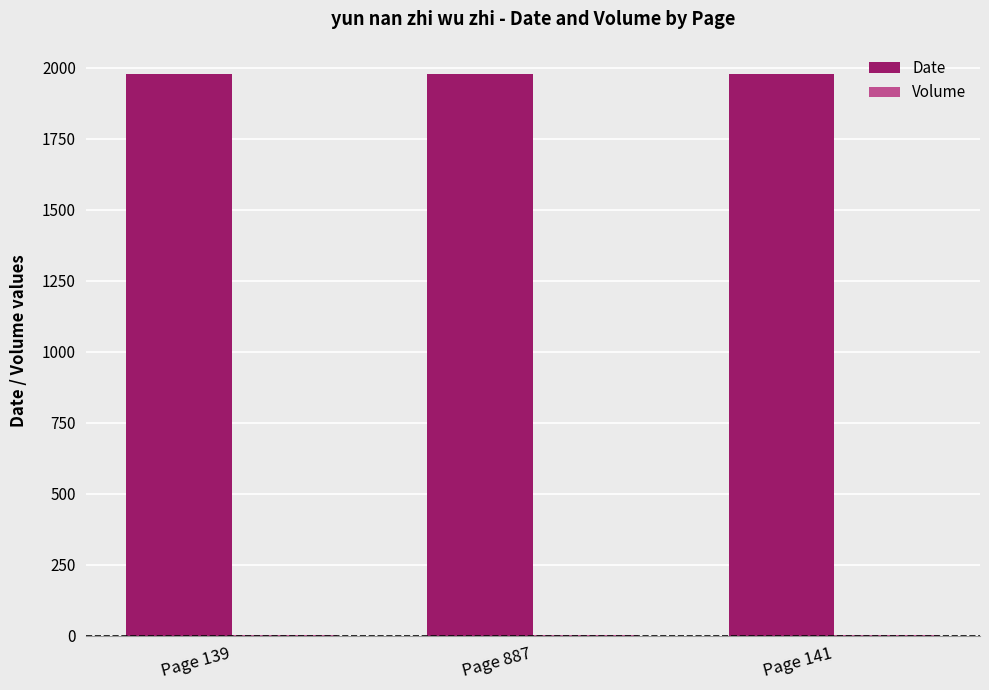

What is the maximum value shown in the chart?

1979